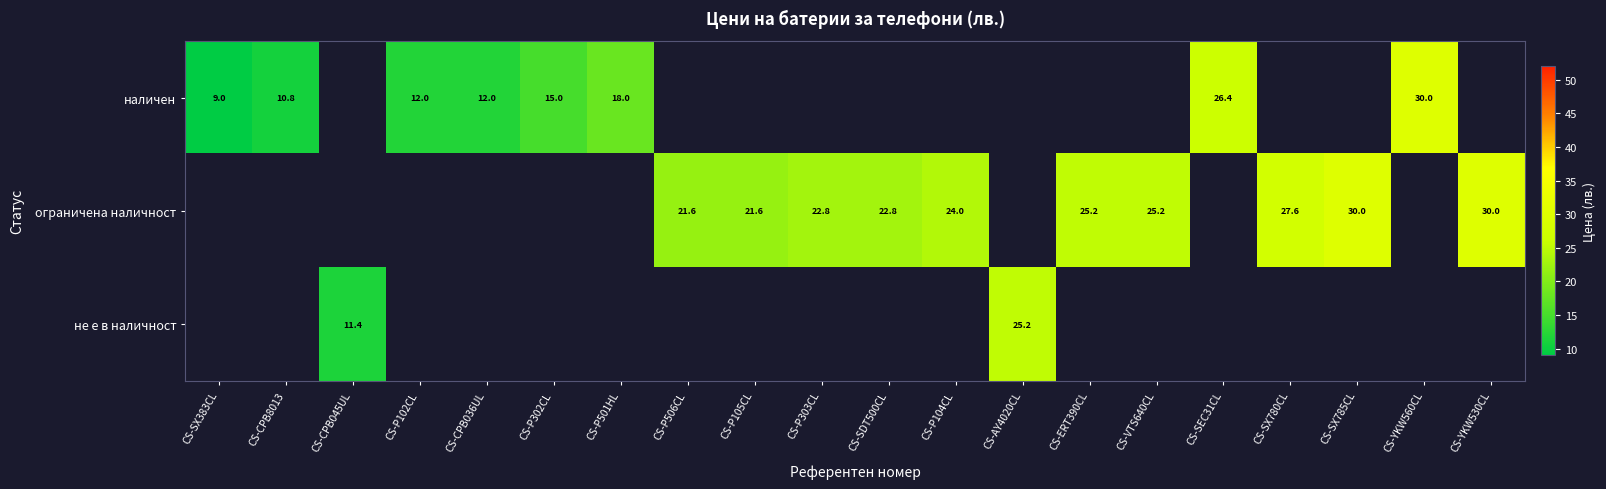

Which category has the highest value across all series?

CS-YKW560CL